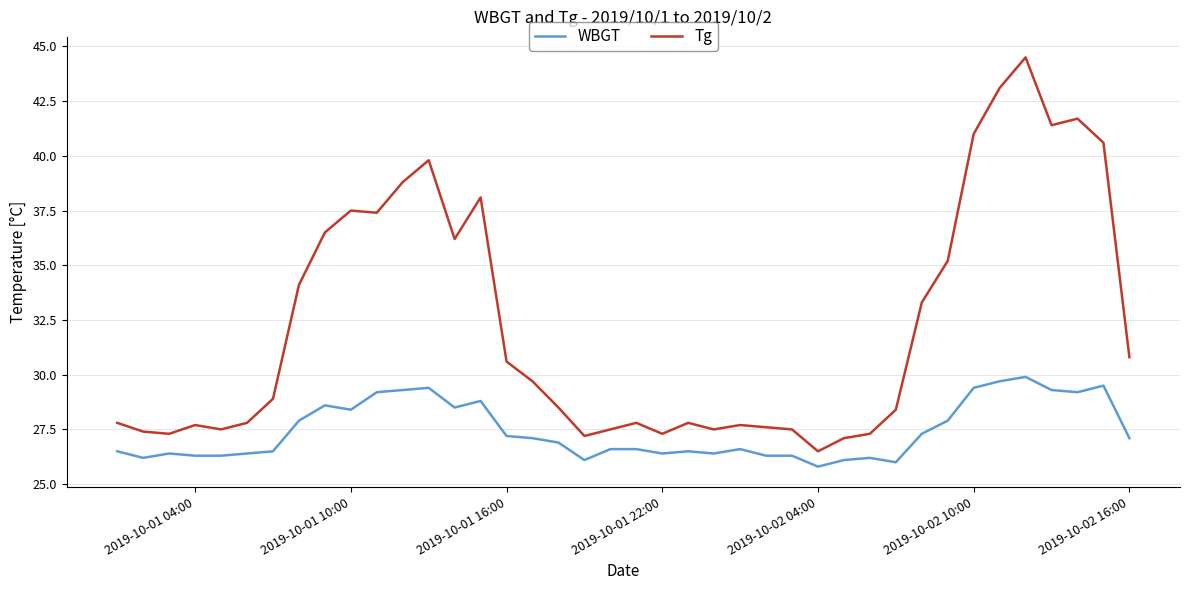

Which series has the largest total across all categories?

Tg